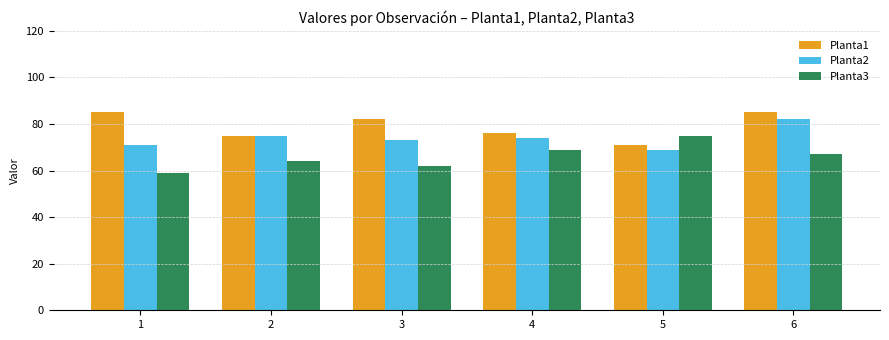

At which label does Planta3 reach its peak?

5